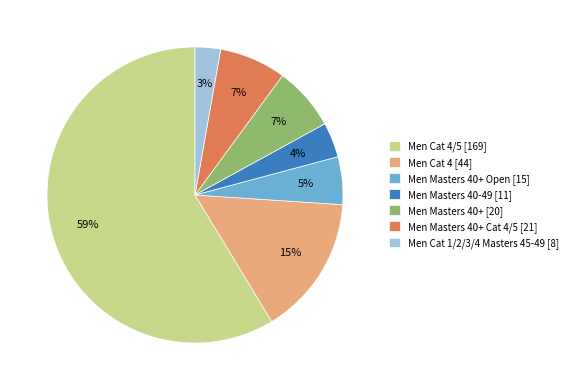

Is it true that Men Masters 40+ Open [15] is 1% of the pie?

False